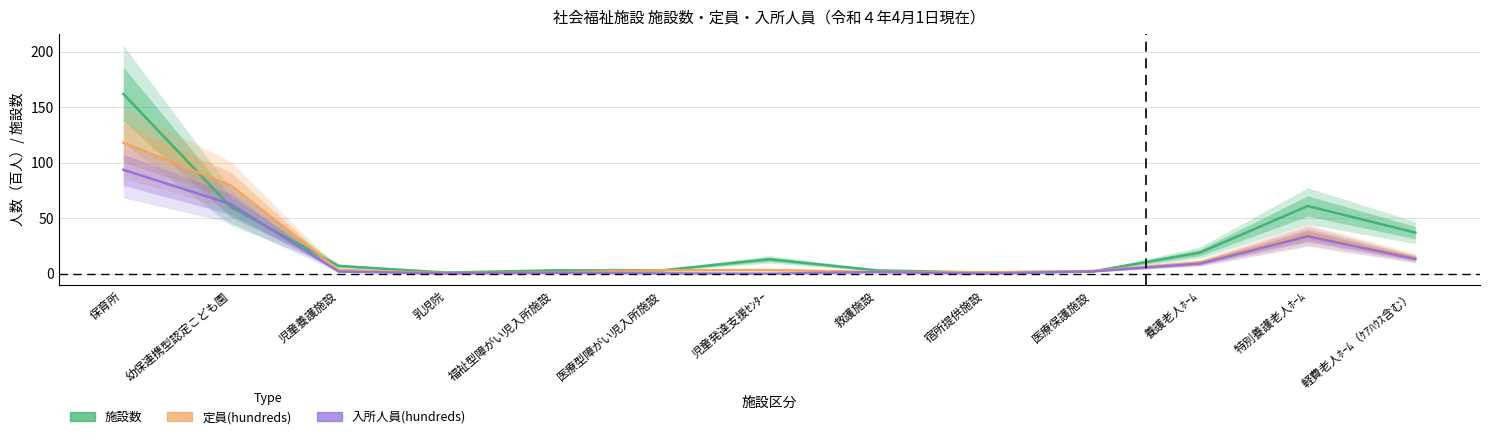

How many distinct data groups are displayed?

3